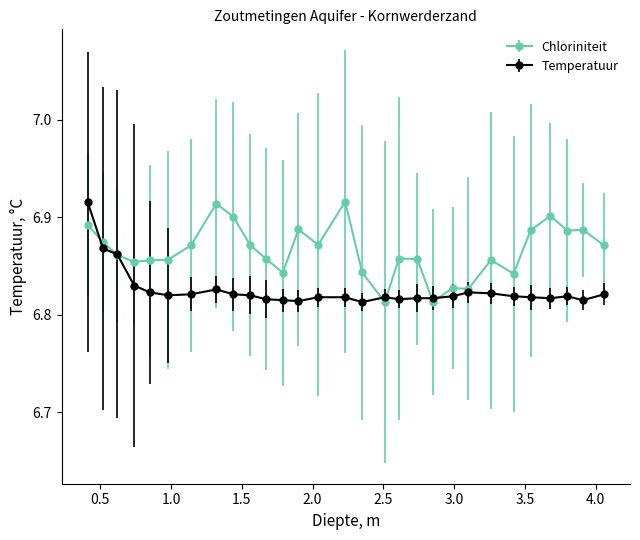

True or false: Temperatuur has more than 2 interior local peaks.

True